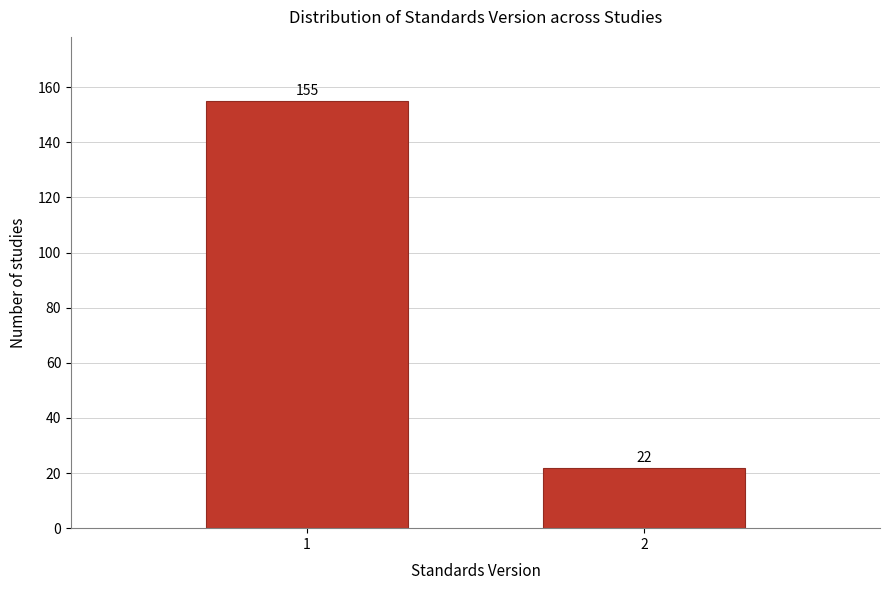

Reading left to right, list all the values displayed in this chart.

155	22